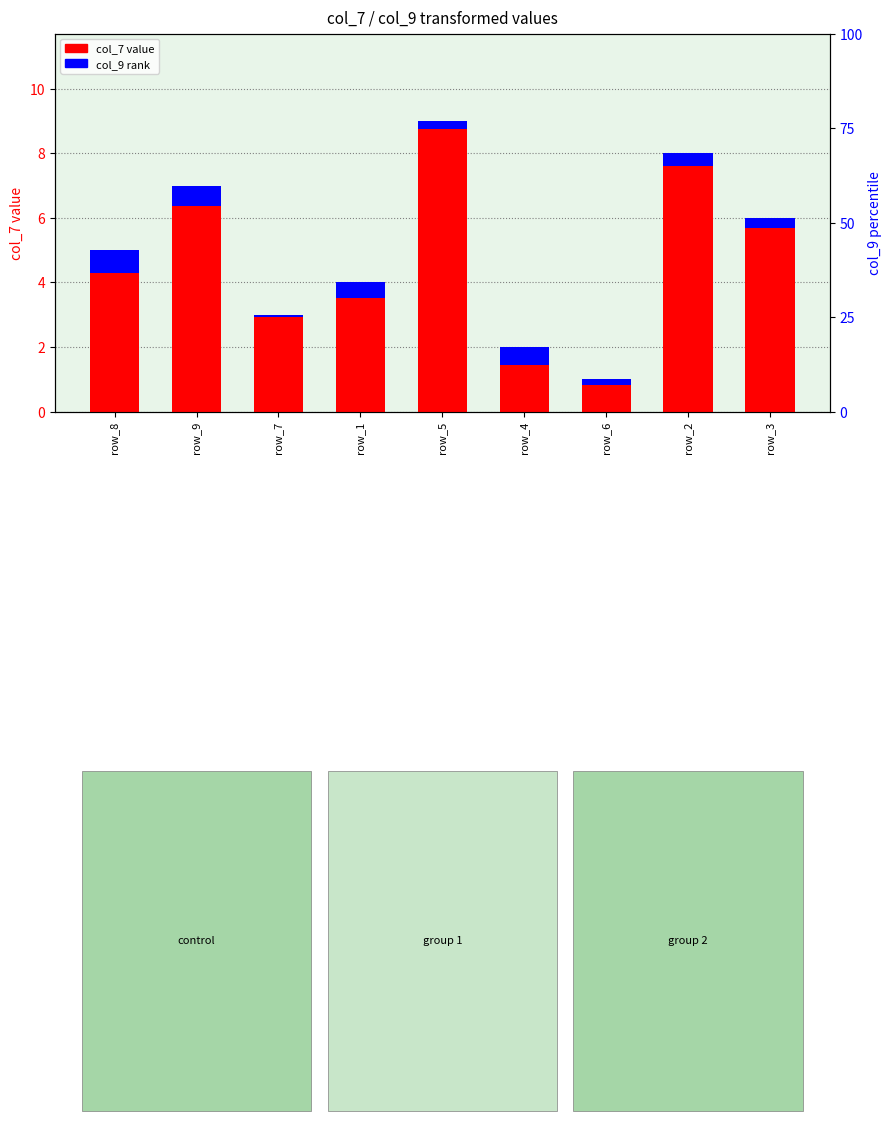

Rank the series by their maximum value, from lowest to highest.

col_9 rank, col_7 value